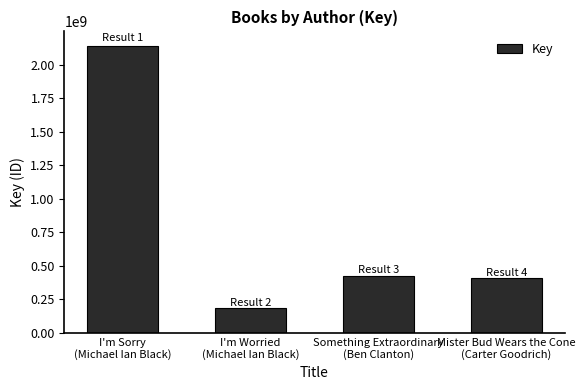

How many bars are there in total?

4